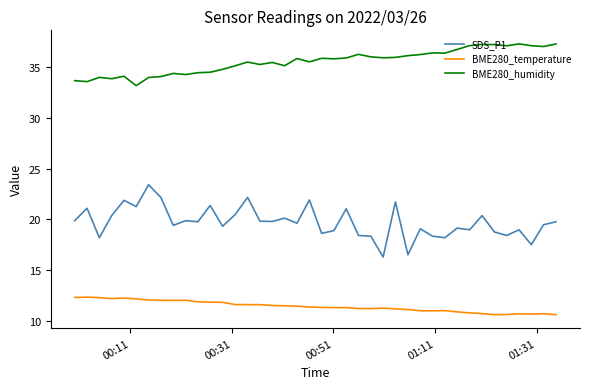

Which series has the widest spread of values?

SDS_P1